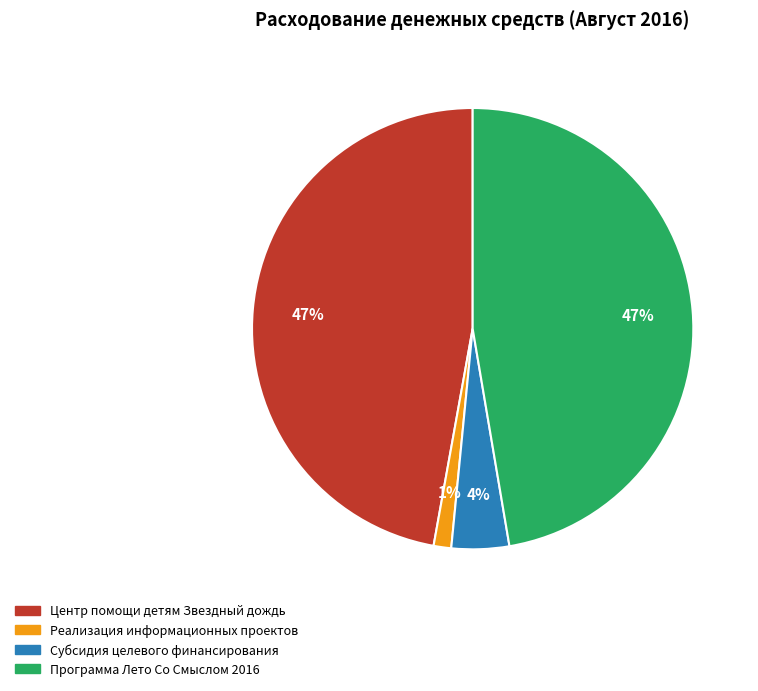

Is there a majority slice in this chart?

No